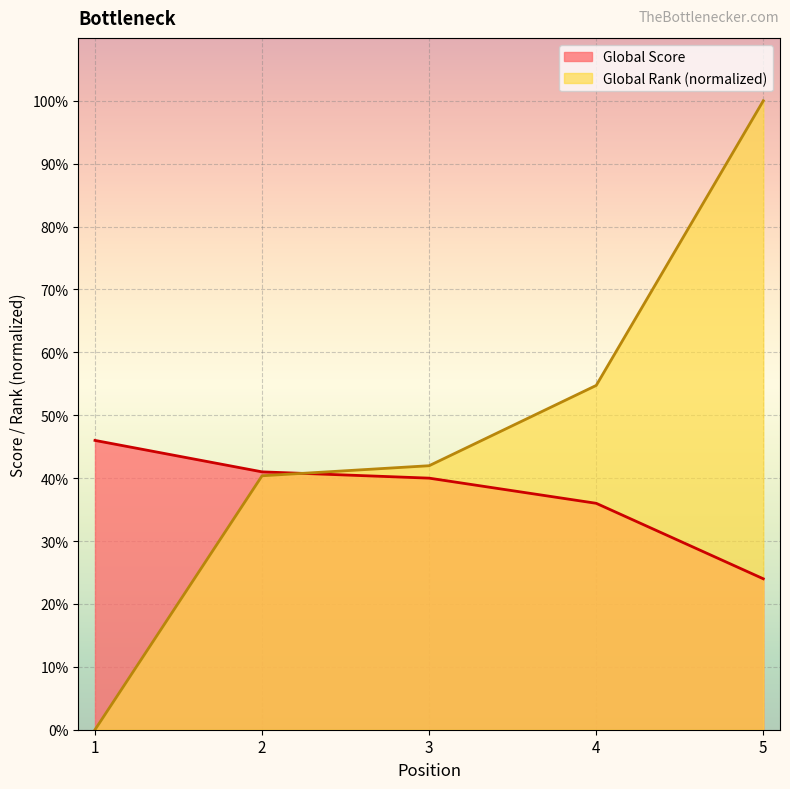

Which category has the lowest value across all series?

1